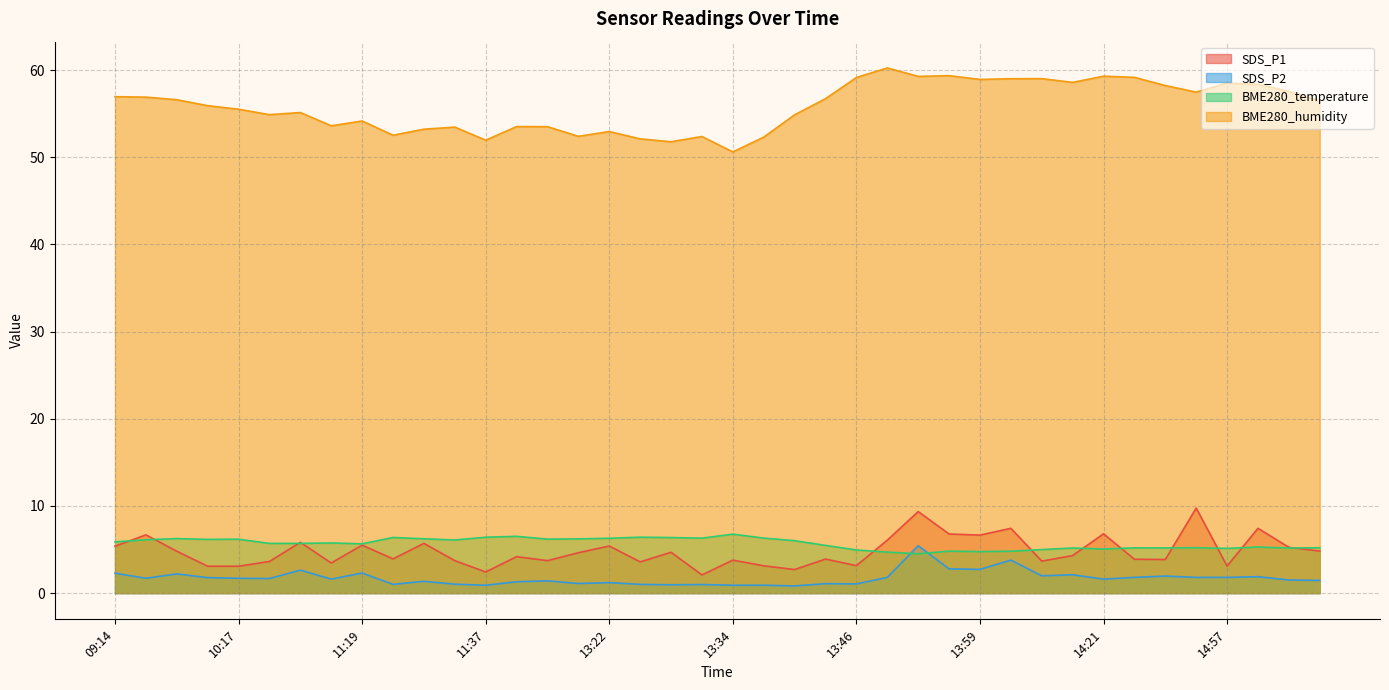

Which has a higher value, 09:34 or 11:34?

11:34